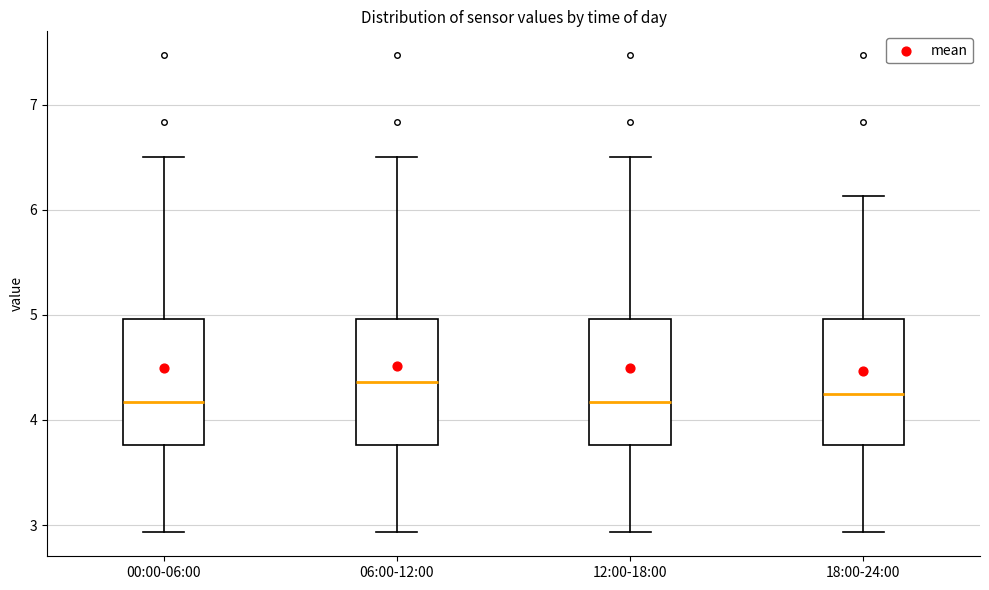

Reading left to right, transcribe this box plot: for each box, give where its median line is, the range the box spans, and where its two whiskers end, as read against the y-axis. The values are not printed on the chart, so give them approximately, as read against the axis.

00:00-06:00: median 4.2, box 3.8 to 5.0, whiskers 2.9 to 6.5
06:00-12:00: median 4.4, box 3.8 to 5.0, whiskers 2.9 to 6.5
12:00-18:00: median 4.2, box 3.8 to 5.0, whiskers 2.9 to 6.5
18:00-24:00: median 4.3, box 3.8 to 5.0, whiskers 2.9 to 6.1